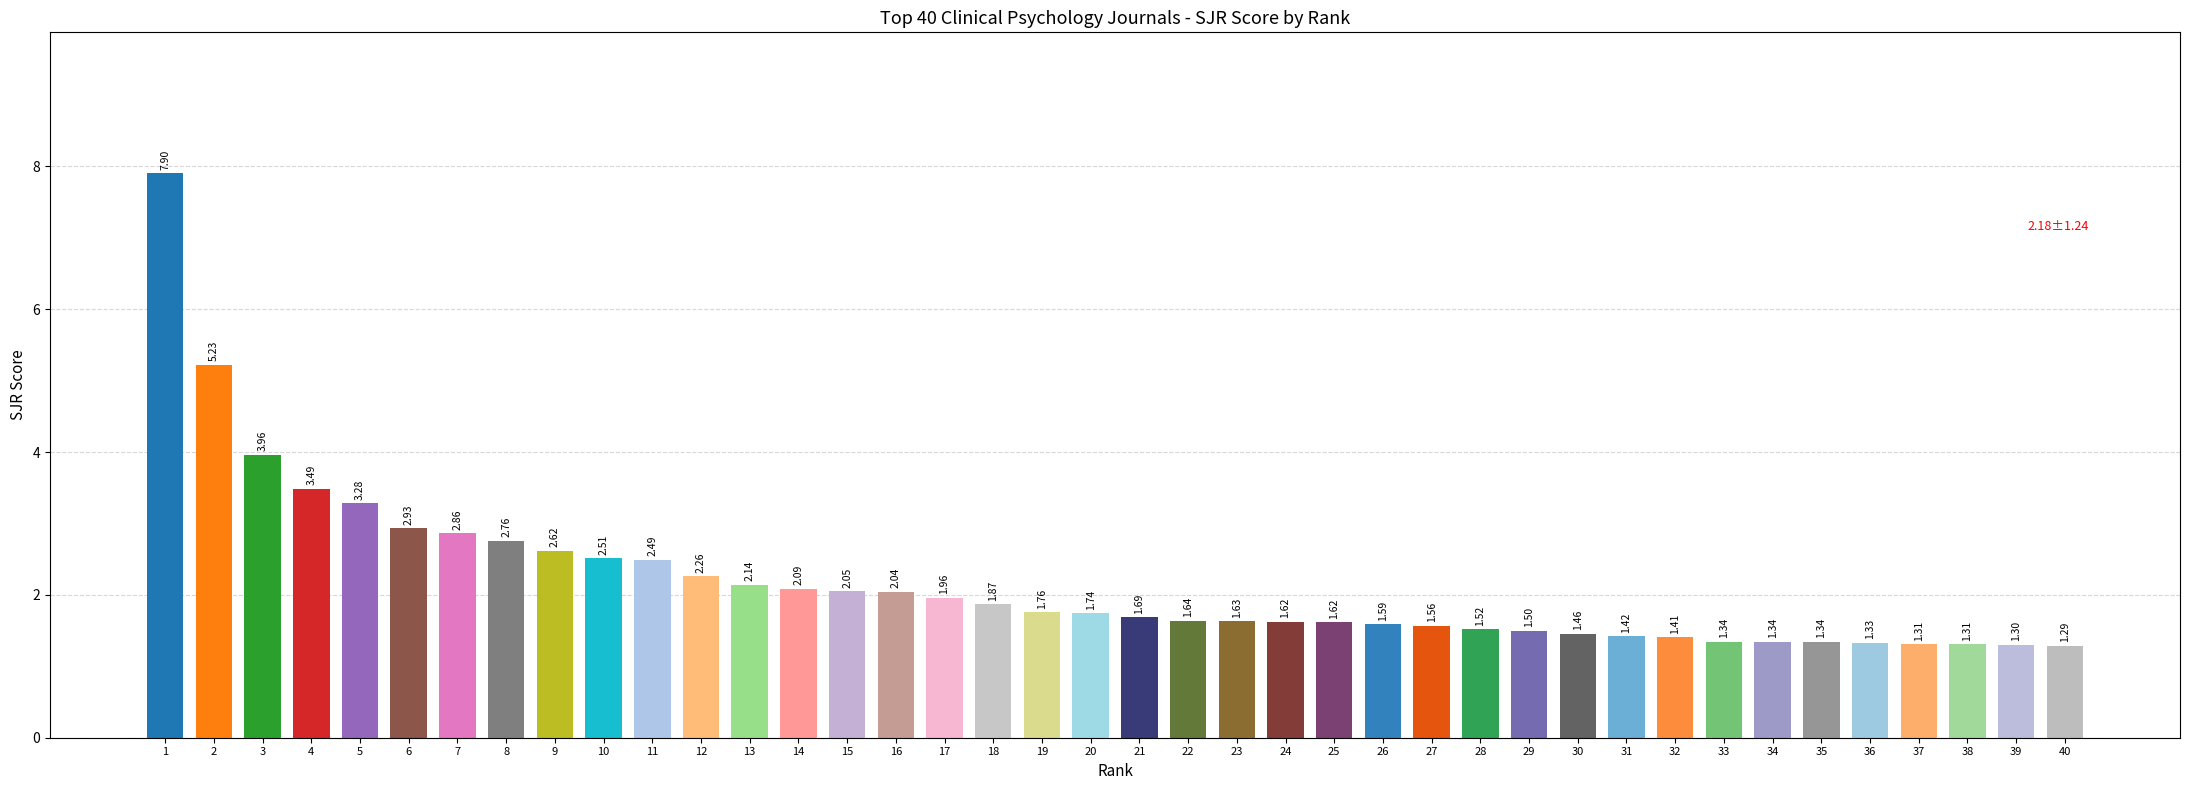

What is the difference between the maximum and minimum values?

6.6